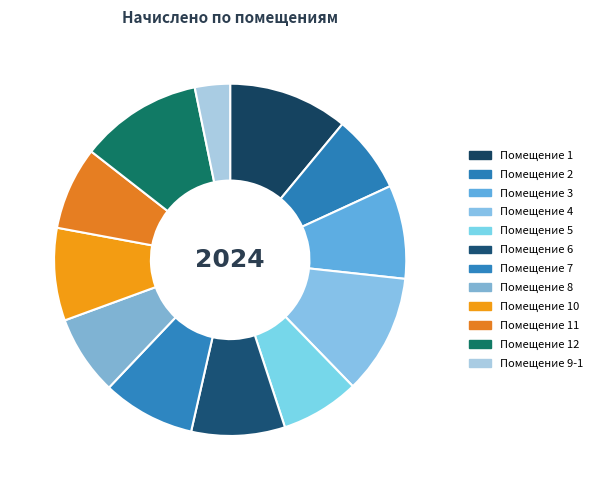

Rank the categories by value from lowest to highest.

9-1, 2, 5, 8, 11, 10, 7, 3, 6, 1, 4, 12